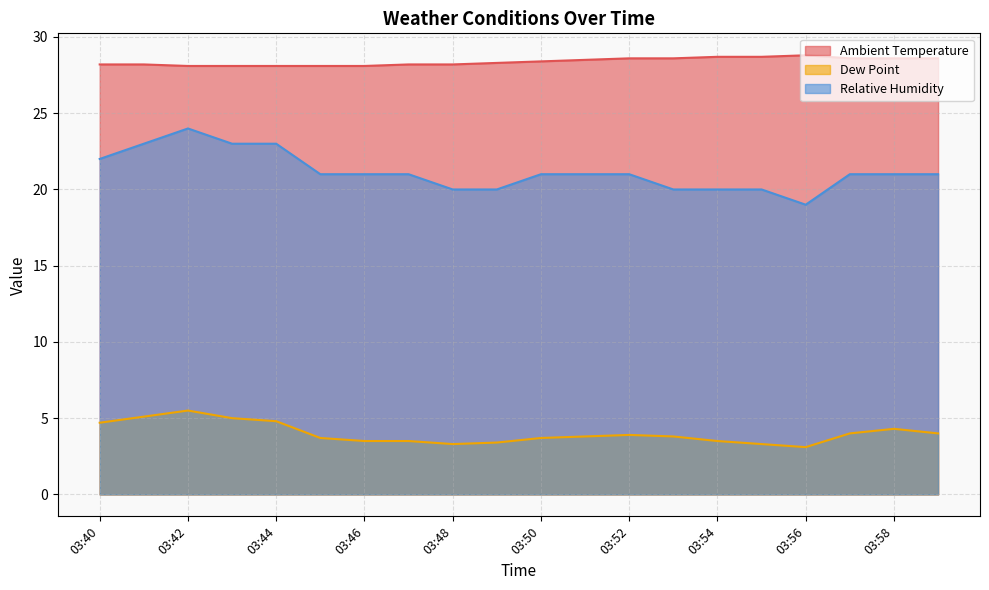

The value of Ambient Temperature at 03:53 is 47.4. True or false?

False